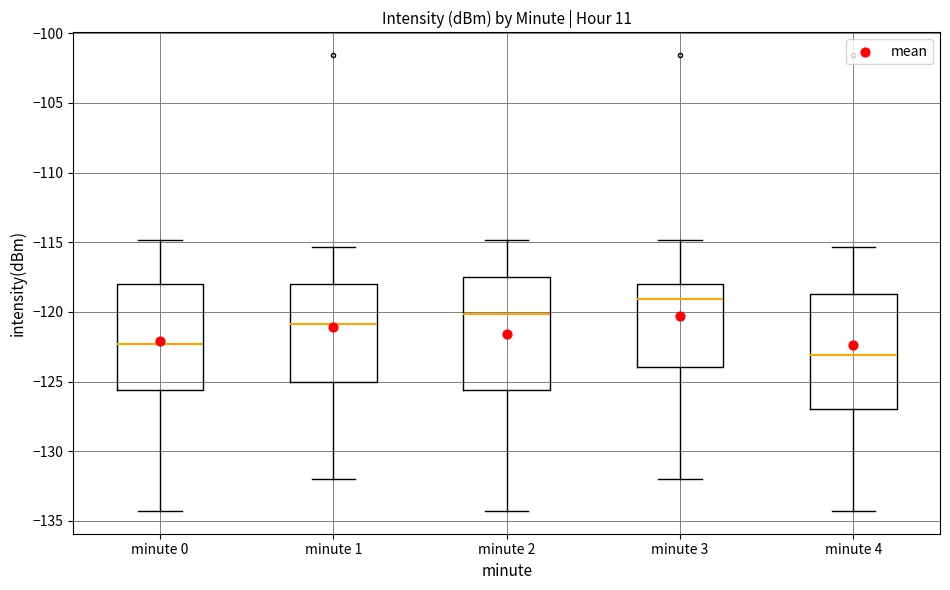

Where does the lower whisker of the box for minute 3 end on the y-axis? The values are not printed on the chart, so give them approximately, as read against the axis.

-132.0